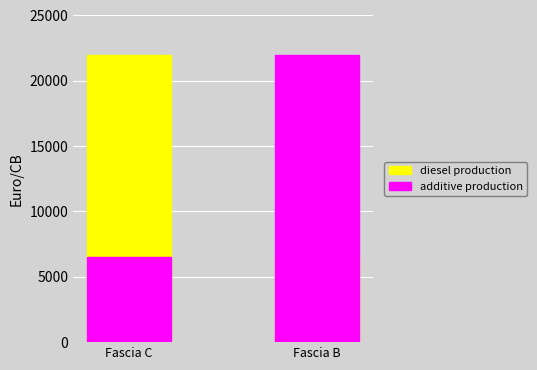

The additive production series shows 6500 at Fascia C. True or false?

True